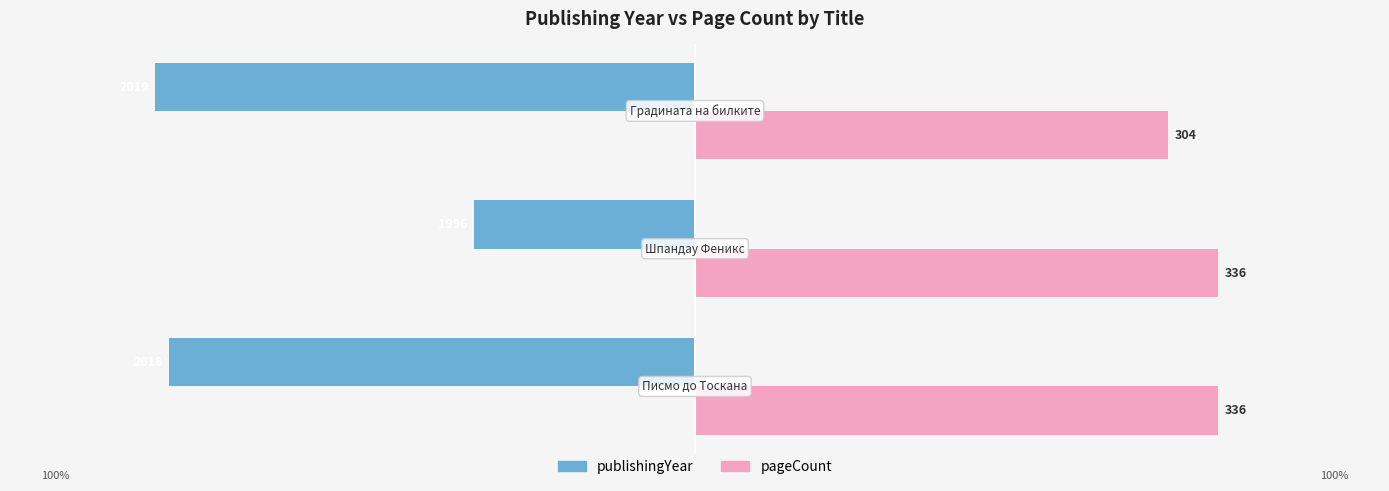

Reading right to left, transcribe all the data shown in this chart.

publishingYear: -86.7	-35.6	-84.4
pageCount: 76.0	84.0	84.0